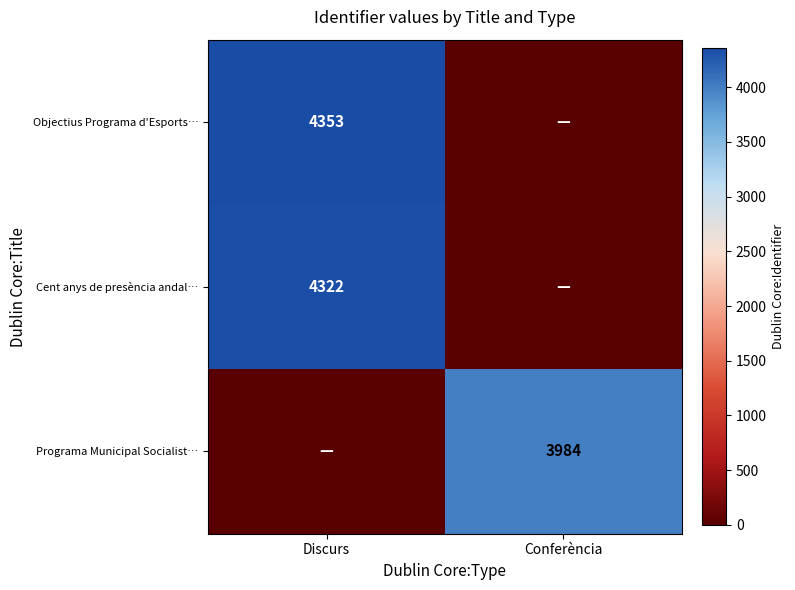

What is the difference between the highest and lowest values at Conferència?

3984